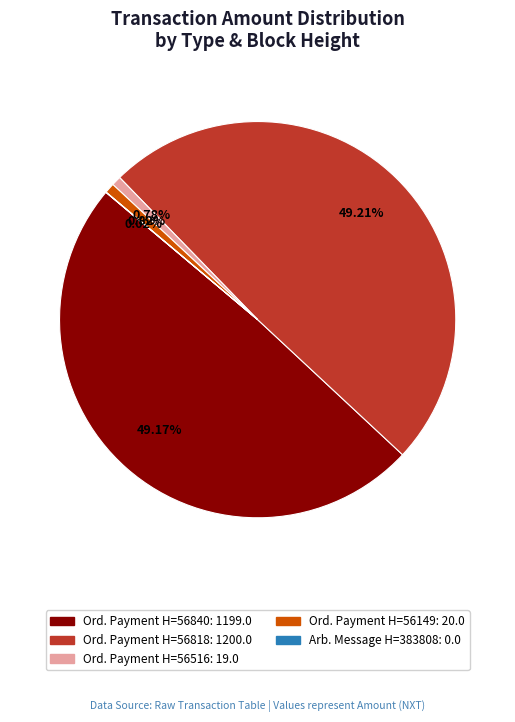

Does any single category account for the majority?

No